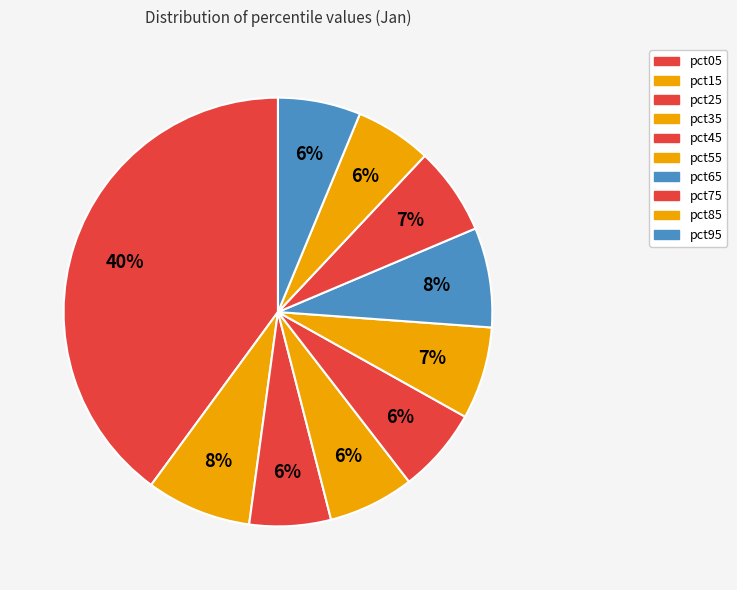

Combined, do pct95 and pct05 account for over 50%?

No